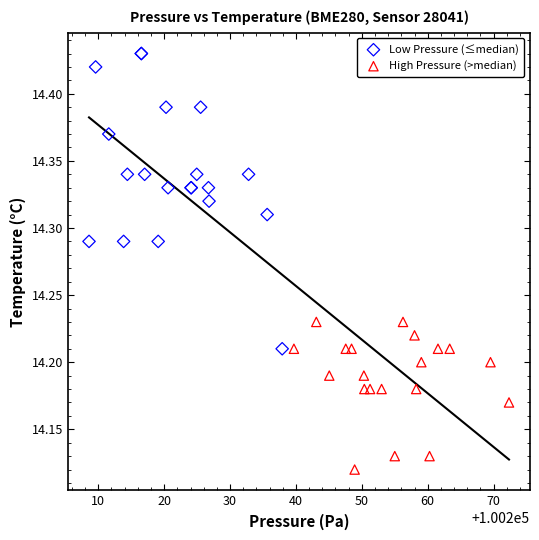

Which series contains the highest Y value?

Low Pressure (≤median)